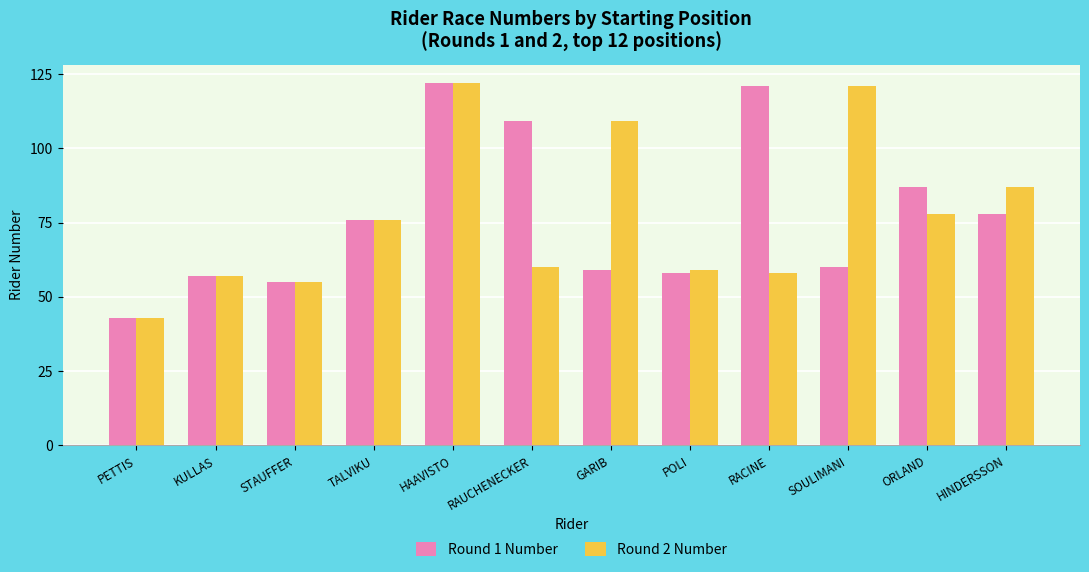

Which series changed the most between POLI and SOULIMANI?

Round 2 Number